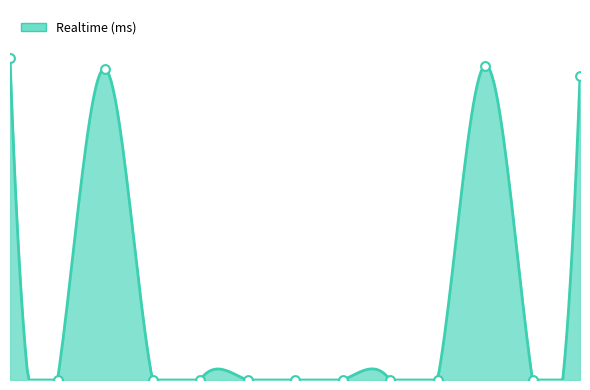

Which has a higher value, 6 or 3?

3